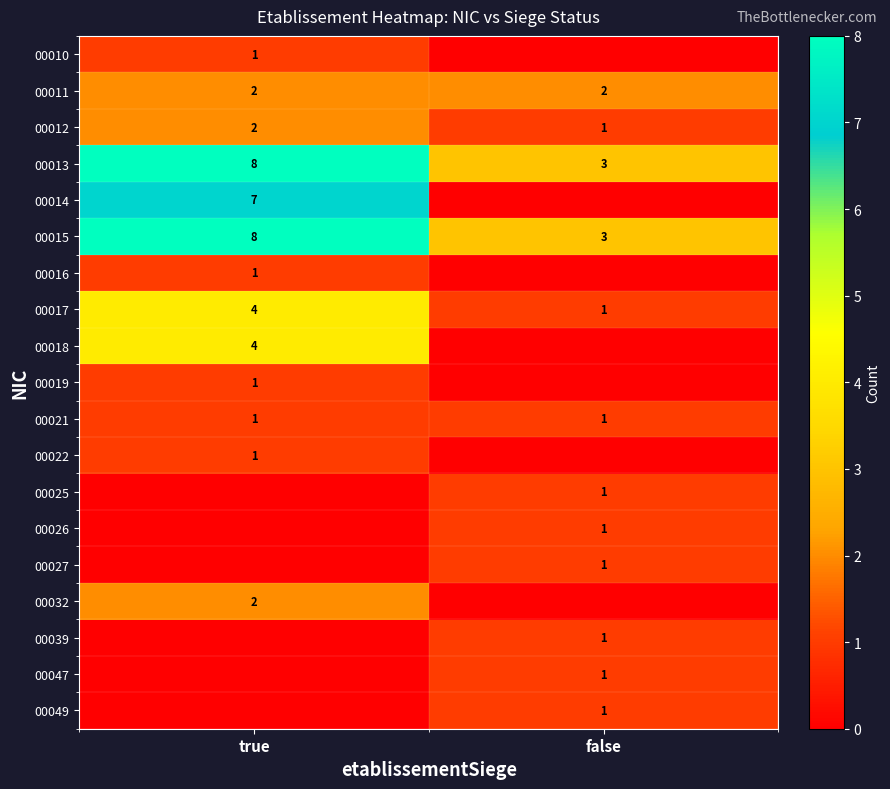

The 00013 series shows 2 at true. True or false?

False